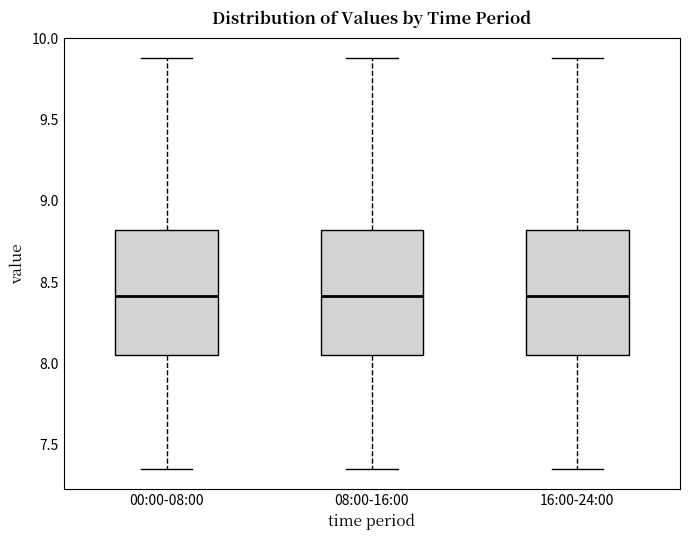

Reading left to right, transcribe this box plot: for each box, give where its median line is, the range the box spans, and where its two whiskers end, as read against the y-axis. The values are not printed on the chart, so give them approximately, as read against the axis.

00:00-08:00: median 8.40, box 8.05 to 8.80, whiskers 7.35 to 9.90
08:00-16:00: median 8.40, box 8.05 to 8.80, whiskers 7.35 to 9.90
16:00-24:00: median 8.40, box 8.05 to 8.80, whiskers 7.35 to 9.90